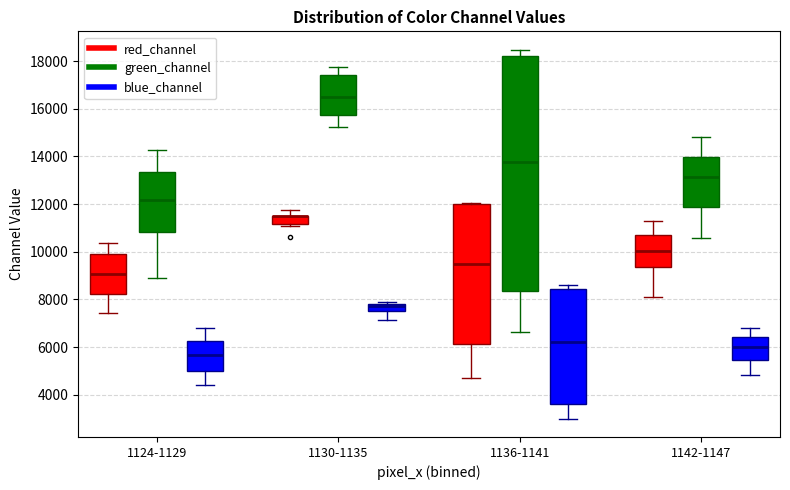

Reading left to right, read every box against the y-axis: the position of its median line, the range the box covers, and the ends of its whiskers. The values are not printed on the chart, so give them approximately, as read against the axis.

1124-1129 (red_channel): median 9000, box 8200 to 10000, whiskers 7400 to 10400
1124-1129 (green_channel): median 12200, box 10800 to 13400, whiskers 9000 to 14200
1124-1129 (blue_channel): median 5600, box 5000 to 6200, whiskers 4400 to 6800
1130-1135 (red_channel): median 11600 (drawn on the box's upper edge), box 11200 to 11600, whiskers 11000 to 11800
1130-1135 (green_channel): median 16400, box 15800 to 17400, whiskers 15200 to 17800
1130-1135 (blue_channel): median 7800 (inside the box), box 7600 to 7800, whiskers 7200 to 7800
1136-1141 (red_channel): median 9400, box 6200 to 12000, whiskers 4800 to 12000
1136-1141 (green_channel): median 13800, box 8400 to 18200, whiskers 6600 to 18400
1136-1141 (blue_channel): median 6200, box 3600 to 8400, whiskers 3000 to 8600
1142-1147 (red_channel): median 10000, box 9400 to 10600, whiskers 8000 to 11400
1142-1147 (green_channel): median 13200, box 11800 to 14000, whiskers 10600 to 14800
1142-1147 (blue_channel): median 6000, box 5400 to 6400, whiskers 4800 to 6800